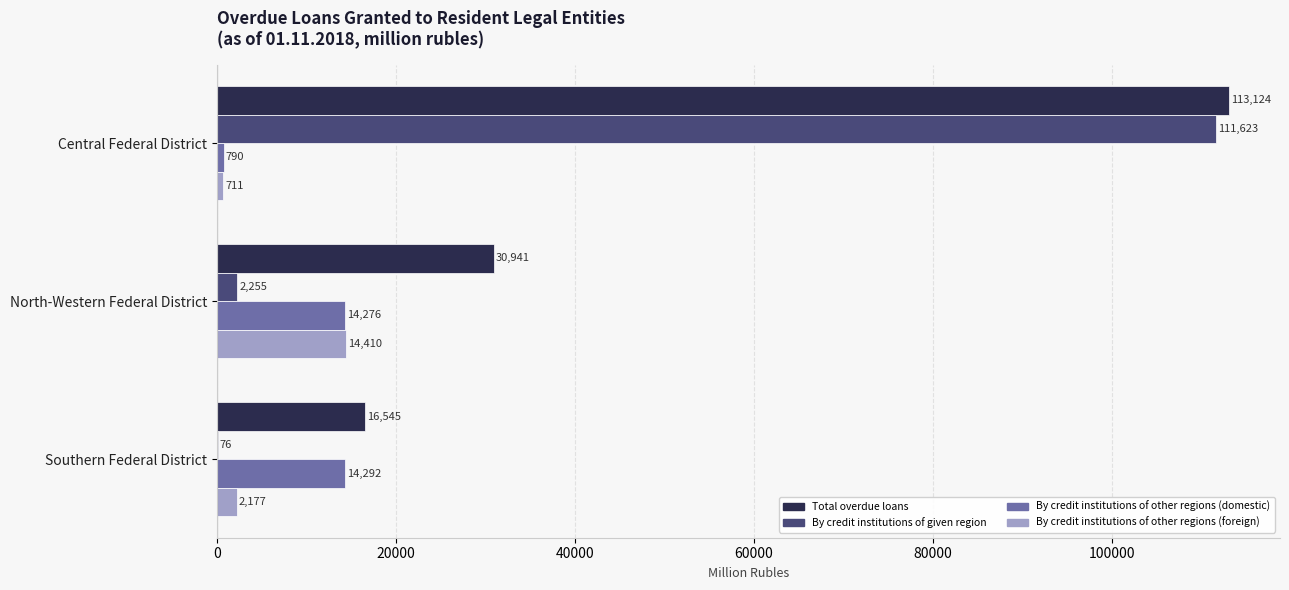

What is the sum of the Total overdue loans values at Central Federal District and North-Western Federal District?

144065